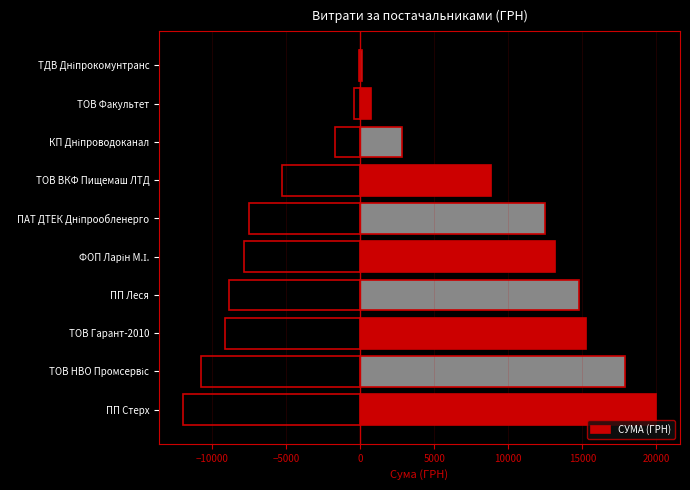

What is the difference between the maximum and minimum values in the СУМА (ГРН) series?

19864.3